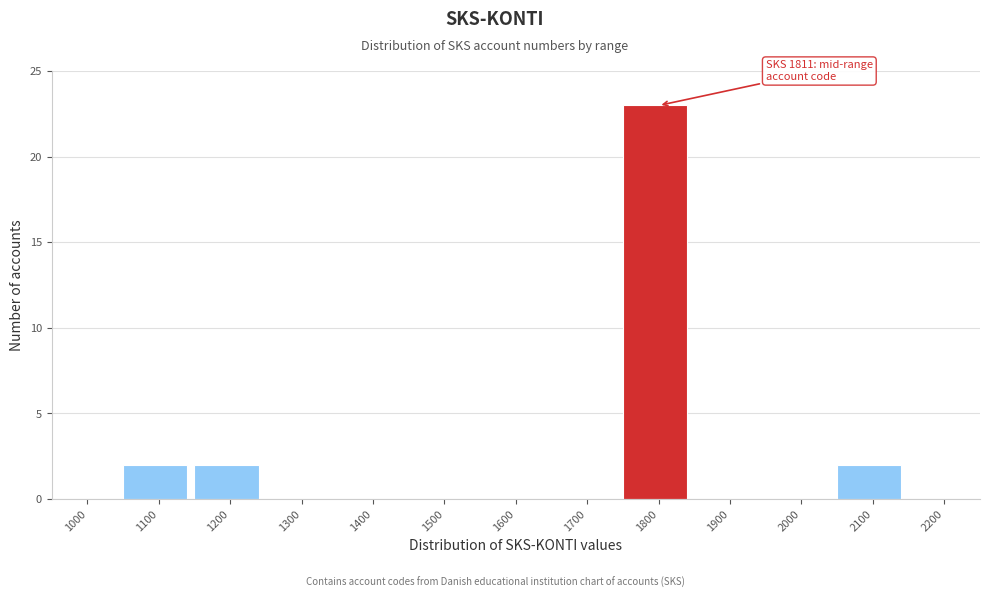

Reading right to left, list all the values displayed in this chart.

2200=0	2100=2	2000=0	1900=0	1800=23	1700=0	1600=0	1500=0	1400=0	1300=0	1200=2	1100=2	1000=0